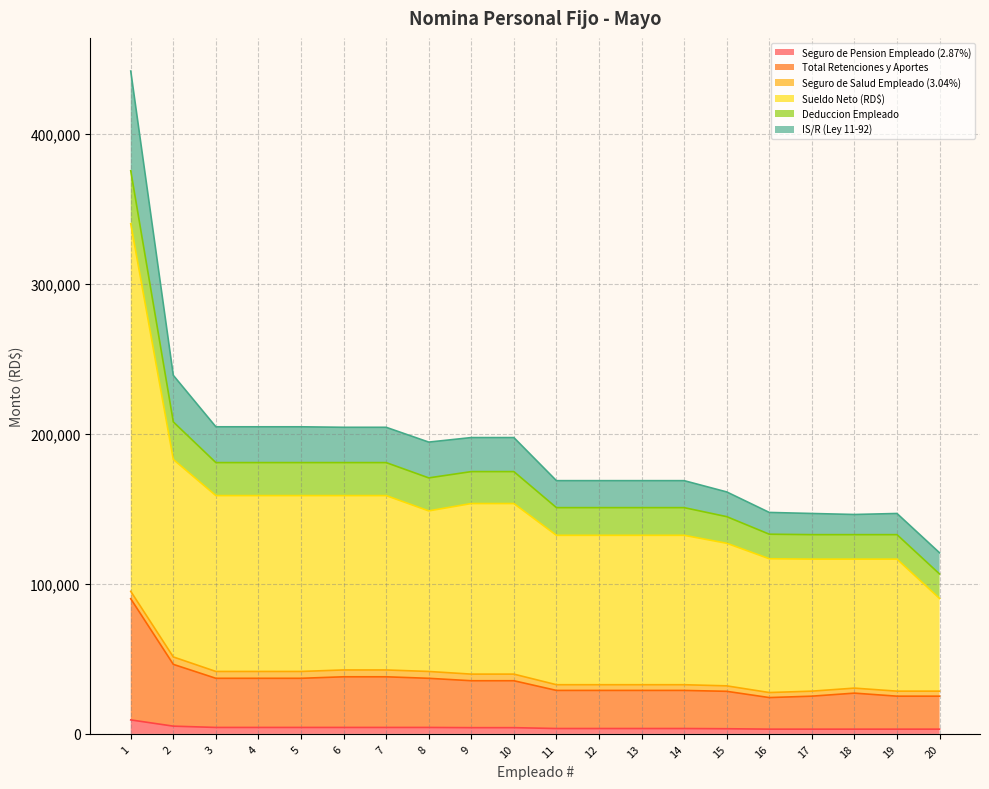

Which label corresponds to the smallest value in the chart?

17